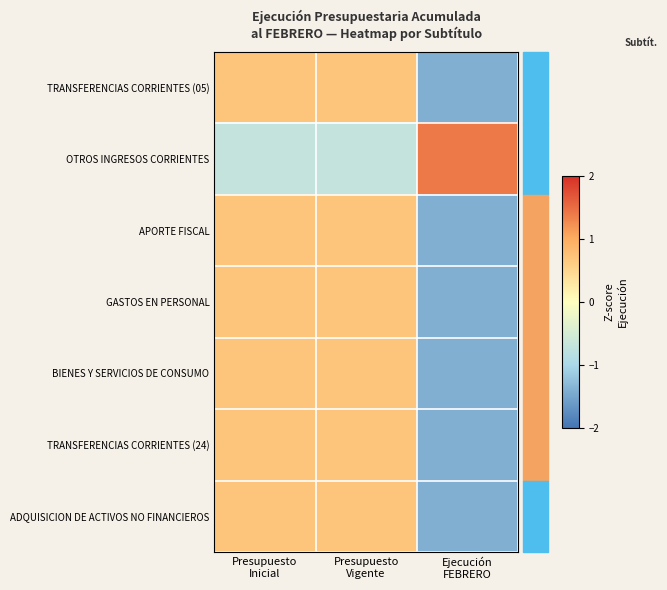

What is the total value across all series at Ejecución
FEBRERO?

-7.1